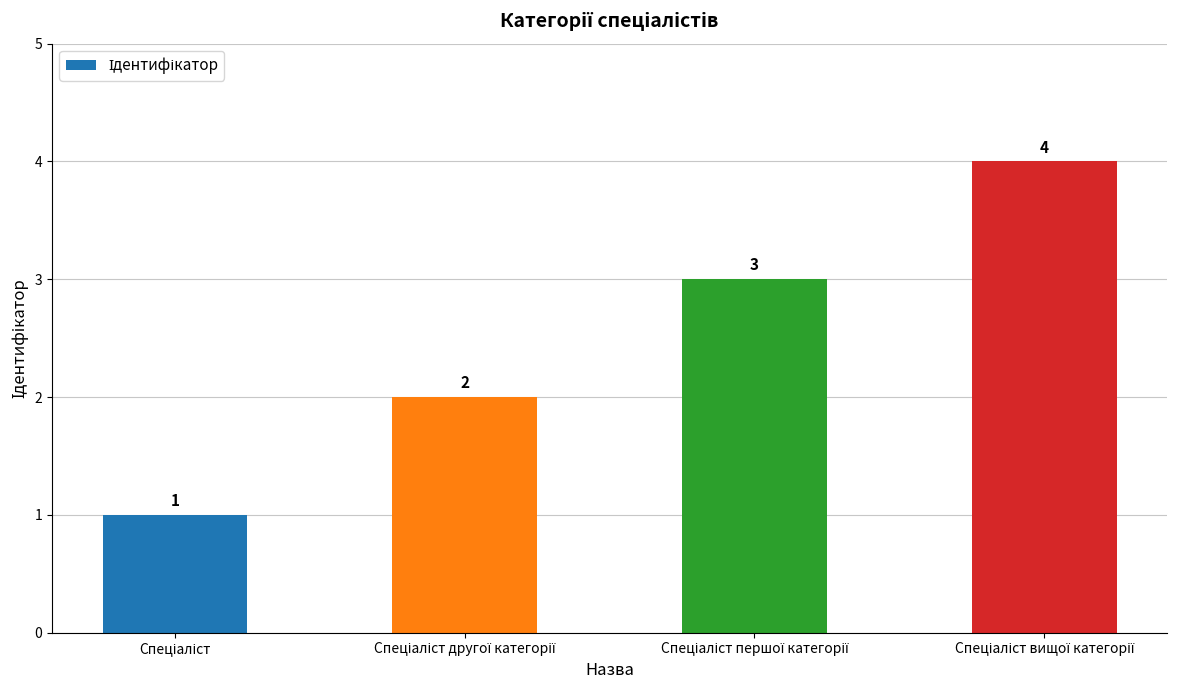

Reading left to right, transcribe all the data shown in this chart.

1	2	3	4